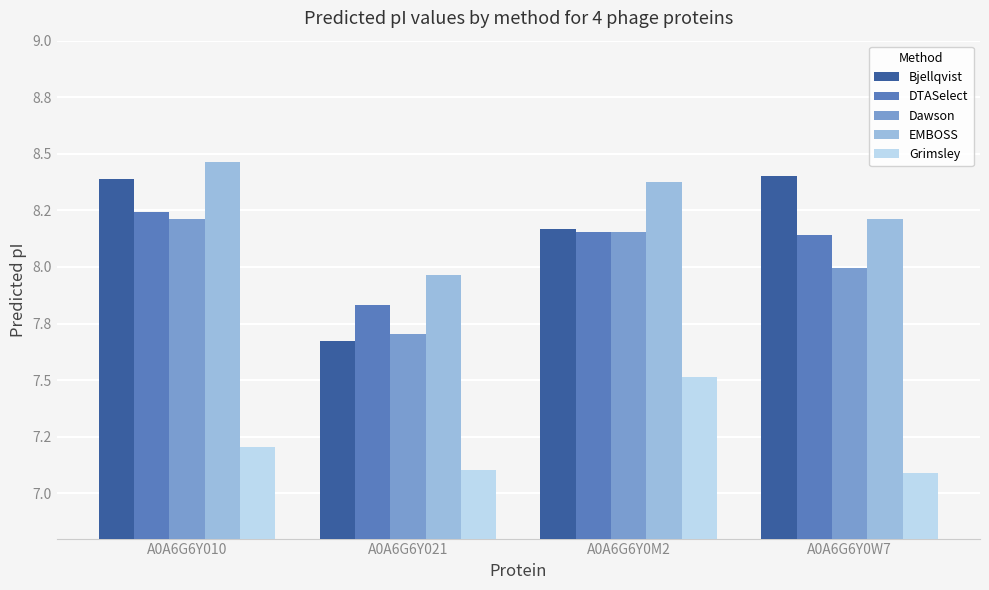

Between A0A6G6Y010 and A0A6G6Y021, which series saw the biggest shift?

Bjellqvist